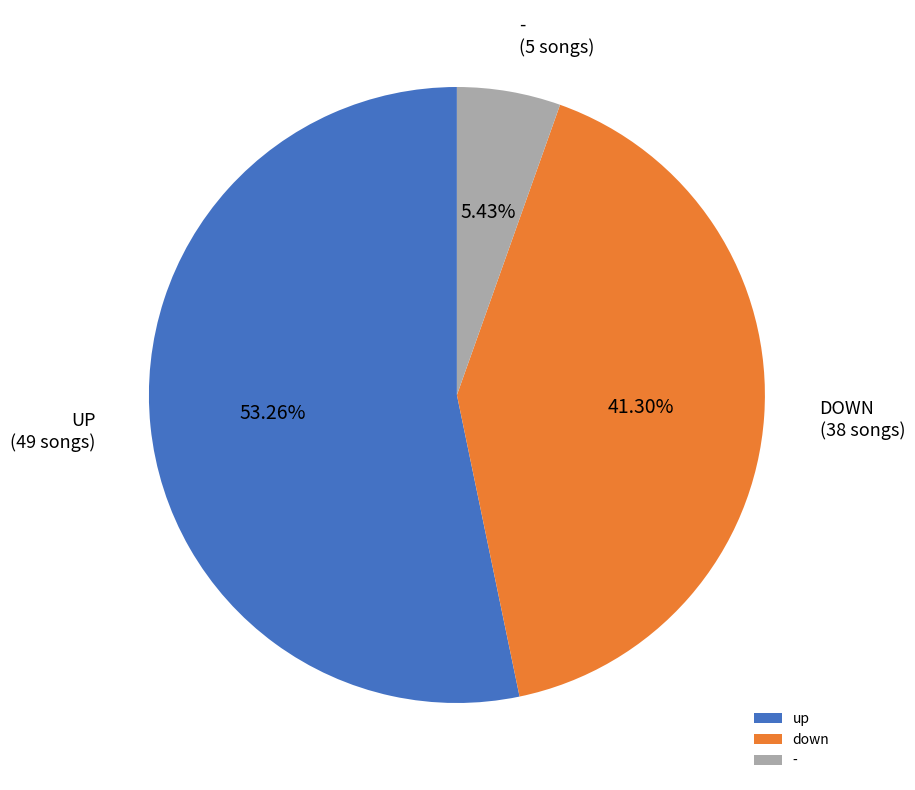

Which slice is the largest?

up